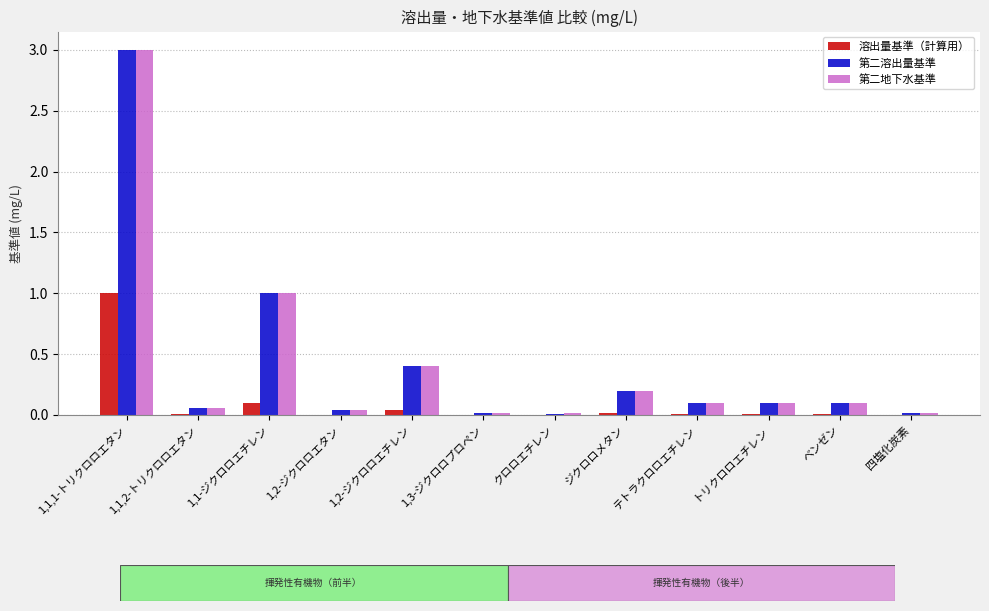

Is the value of 第二地下水基準 at 1,3-ジクロロプロペン greater than the value of 第二溶出量基準 at 1,1,1-トリクロロエタン?

No